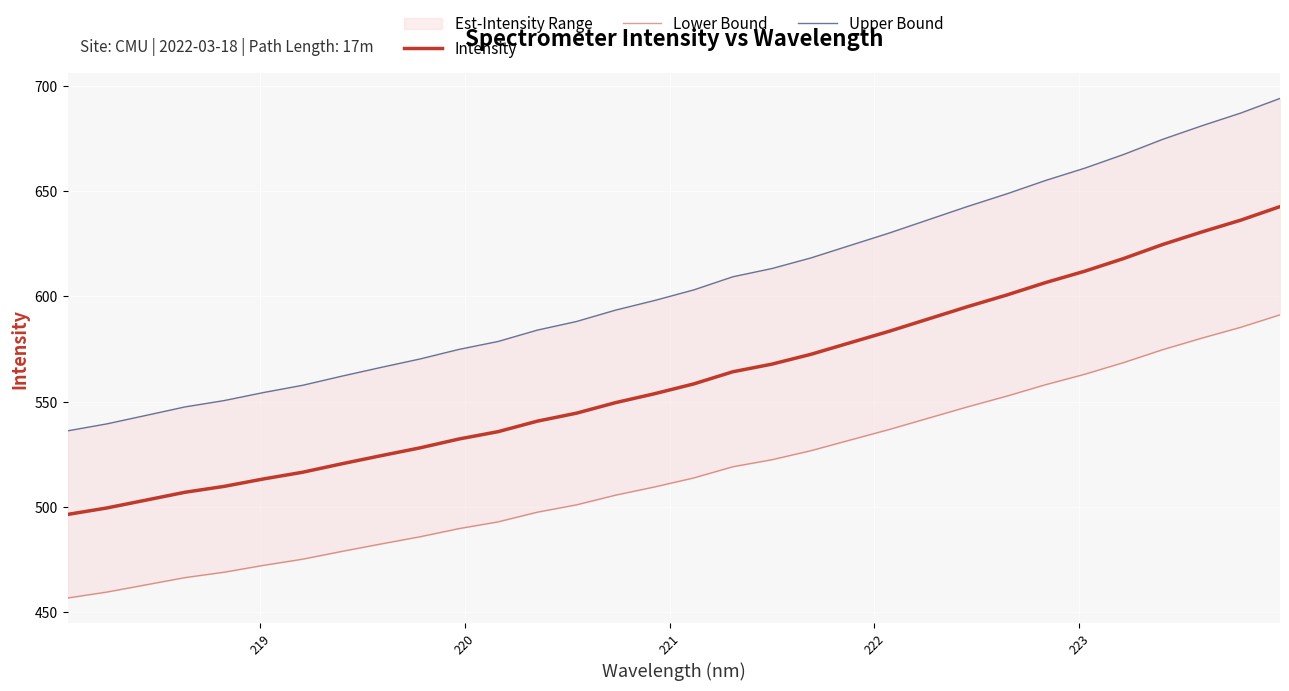

How many lines are shown in the chart?

3